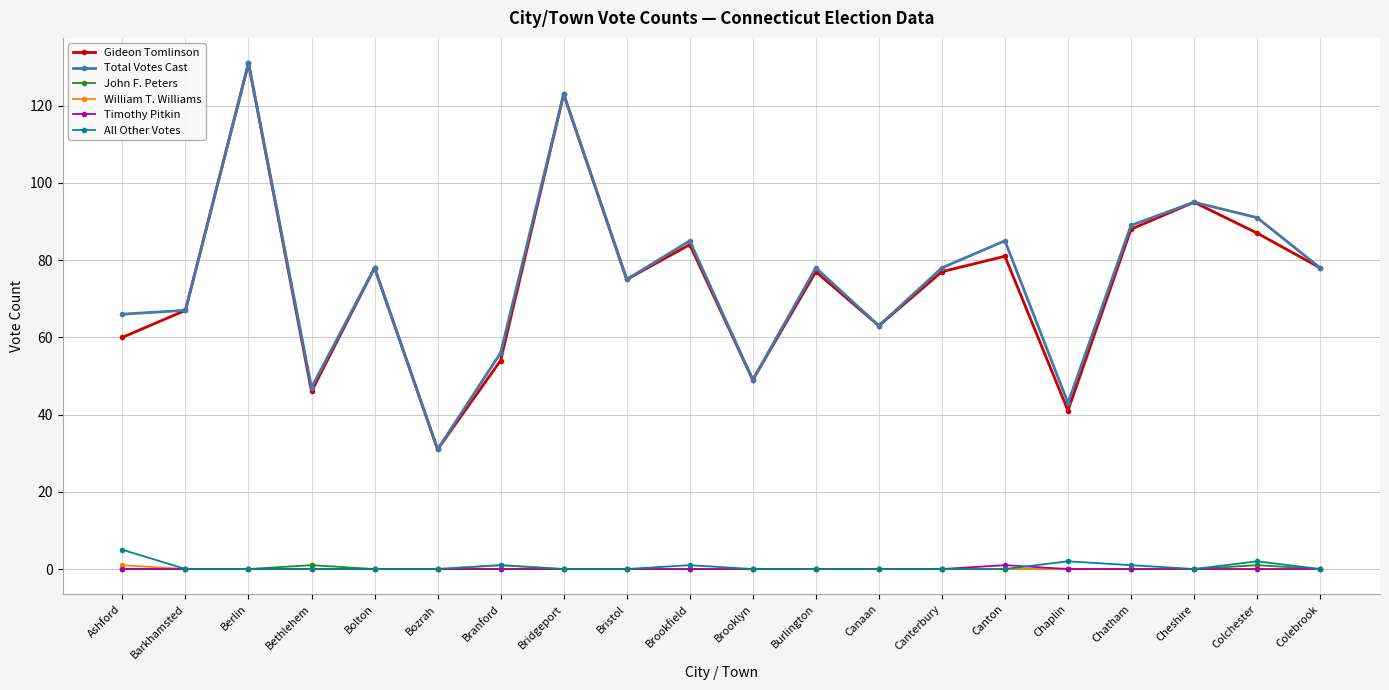

True or false: Total Votes Cast and John F. Peters intersect in this chart.

False